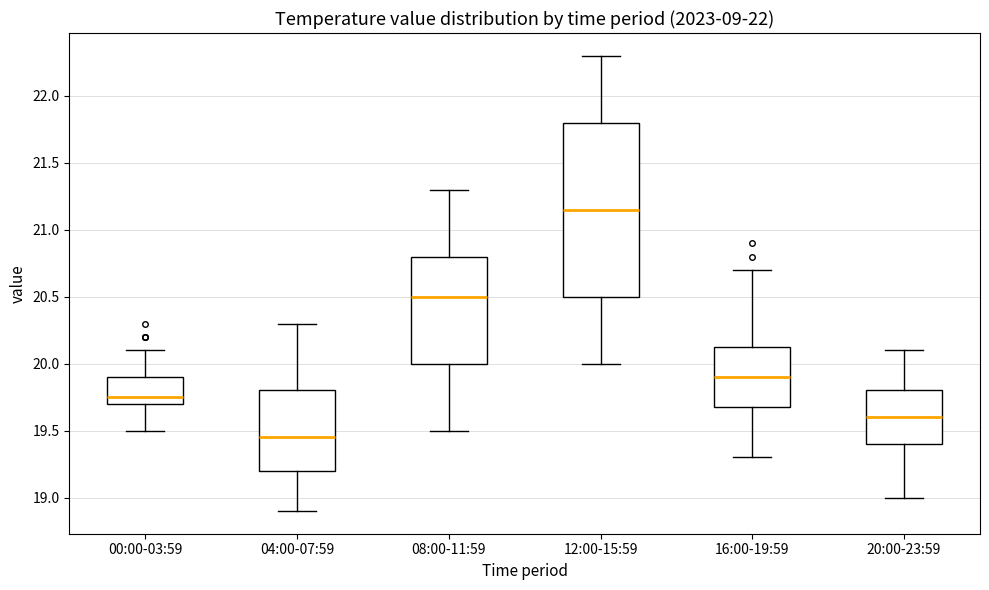

Reading left to right, read every box against the y-axis: the position of its median line, the range the box covers, and the ends of its whiskers. The values are not printed on the chart, so give them approximately, as read against the axis.

00:00-03:59: median 19.75, box 19.70 to 19.90, whiskers 19.50 to 20.10
04:00-07:59: median 19.45, box 19.20 to 19.80, whiskers 18.90 to 20.30
08:00-11:59: median 20.50, box 20.00 to 20.80, whiskers 19.50 to 21.30
12:00-15:59: median 21.15, box 20.50 to 21.80, whiskers 20.00 to 22.30
16:00-19:59: median 19.90, box 19.70 to 20.15, whiskers 19.30 to 20.70
20:00-23:59: median 19.60, box 19.40 to 19.80, whiskers 19.00 to 20.10